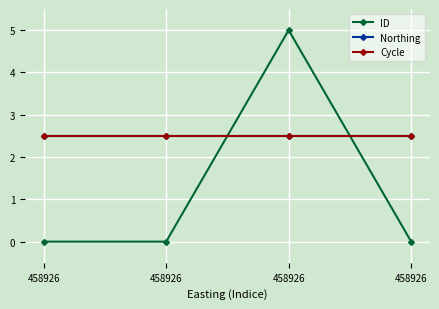

Reading left to right, transcribe all the data shown in this chart.

ID: 0.0	0.0	5.0	0.0
Northing: 2.5	2.5	2.5	2.5
Cycle: 2.5	2.5	2.5	2.5